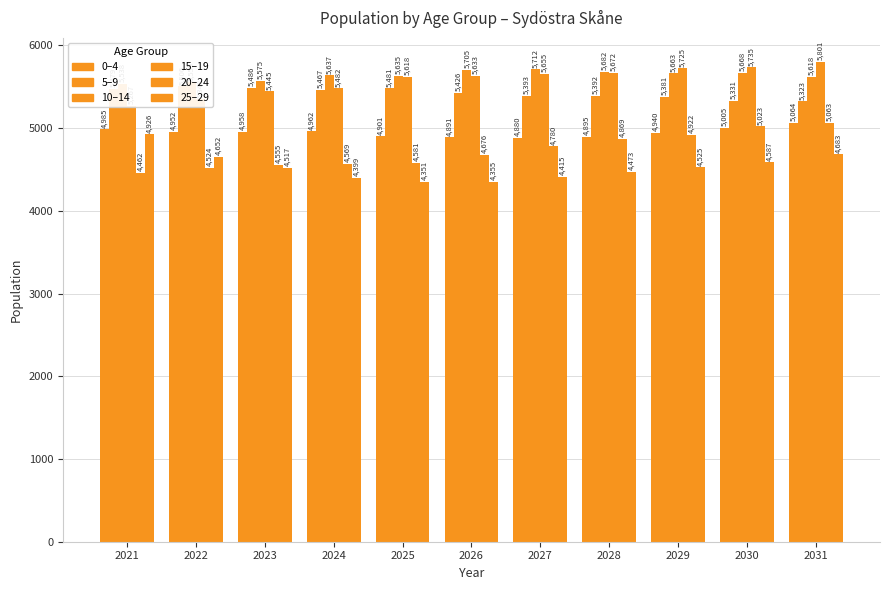

Reading left to right, what are all the values shown in this chart?

0–4: 2021=4985	2022=4952	2023=4958	2024=4962	2025=4901	2026=4891	2027=4880	2028=4895	2029=4940	2030=5005	2031=5064
5–9: 2021=5479	2022=5506	2023=5486	2024=5467	2025=5481	2026=5426	2027=5393	2028=5392	2029=5381	2030=5331	2031=5323
10–14: 2021=5538	2022=5555	2023=5575	2024=5637	2025=5635	2026=5705	2027=5712	2028=5682	2029=5663	2030=5668	2031=5618
15–19: 2021=5267	2022=5348	2023=5445	2024=5482	2025=5618	2026=5633	2027=5655	2028=5672	2029=5725	2030=5735	2031=5801
20–24: 2021=4462	2022=4524	2023=4555	2024=4569	2025=4581	2026=4676	2027=4780	2028=4869	2029=4922	2030=5023	2031=5063
25–29: 2021=4926	2022=4652	2023=4517	2024=4399	2025=4351	2026=4355	2027=4415	2028=4473	2029=4525	2030=4587	2031=4683